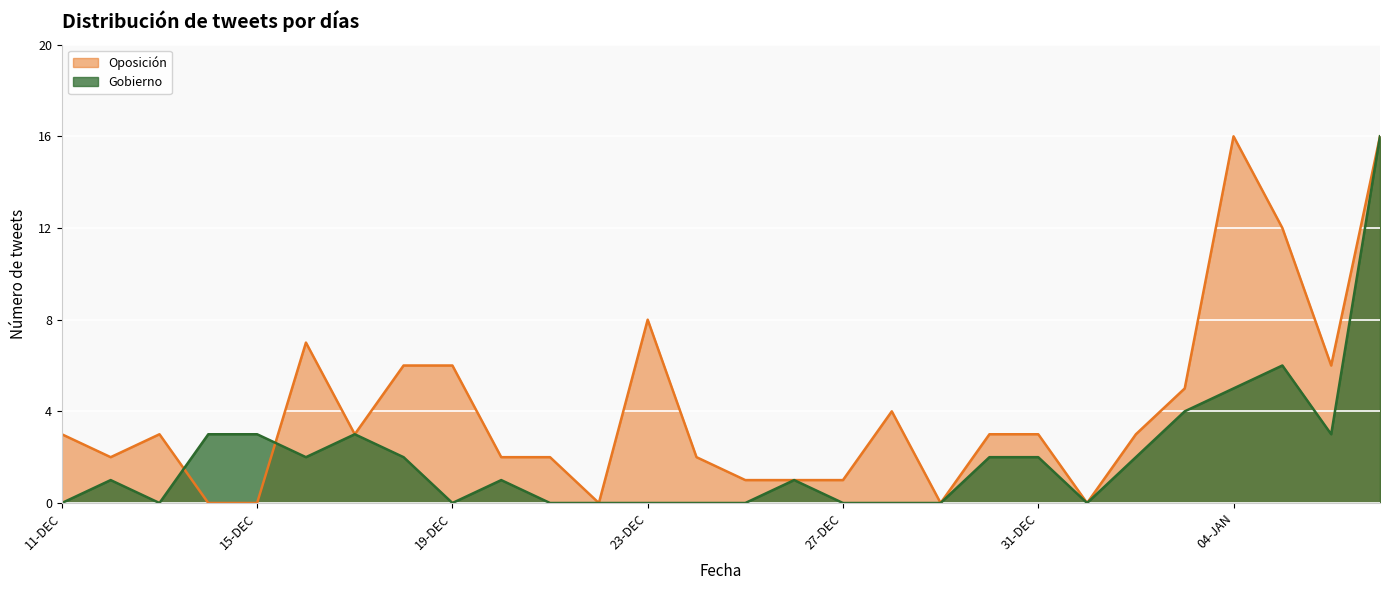

How many values in the Gobierno series exceed 1?

13